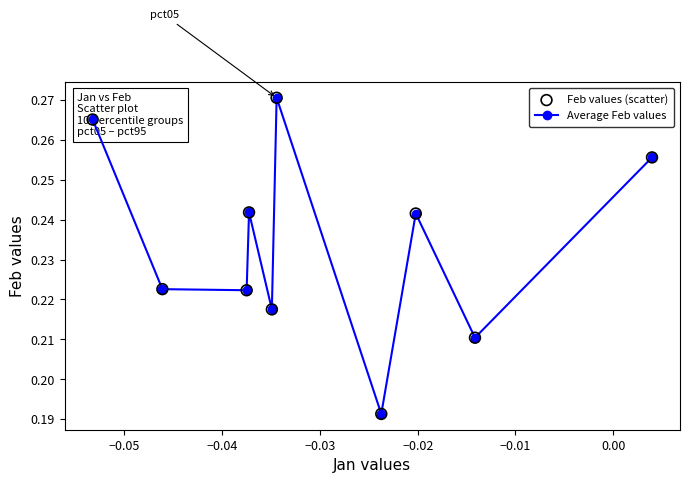

True or false: there are more than 2 points higher than both neighbors.

True